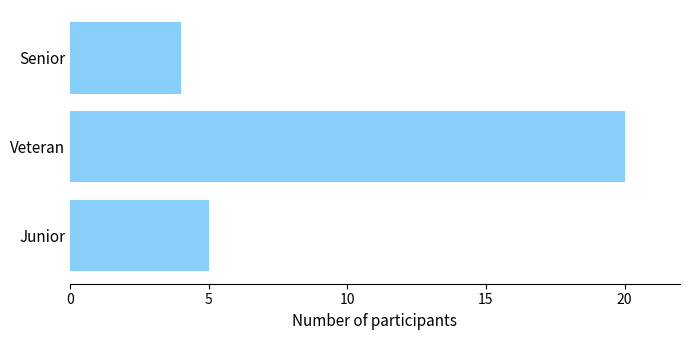

List the labels in order of value, smallest first.

Senior, Junior, Veteran